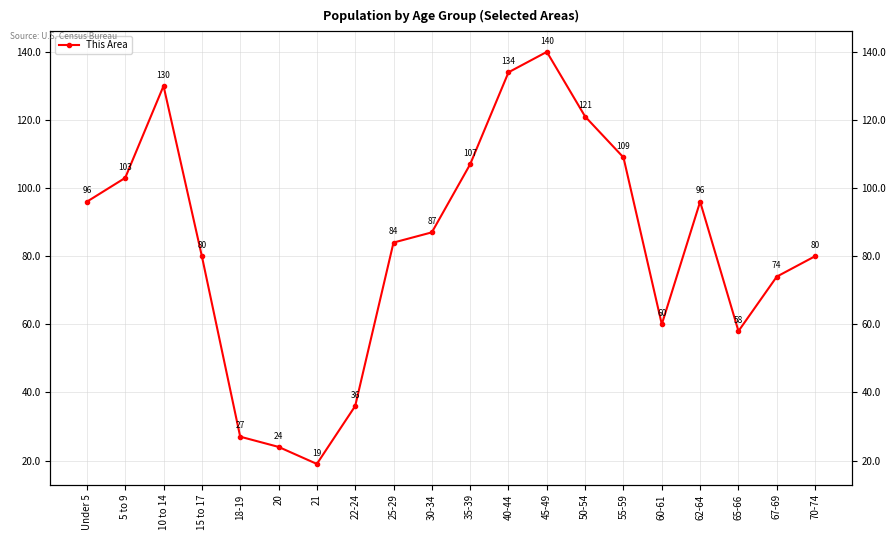

What is the difference between the values at 55-59 and 21?

90